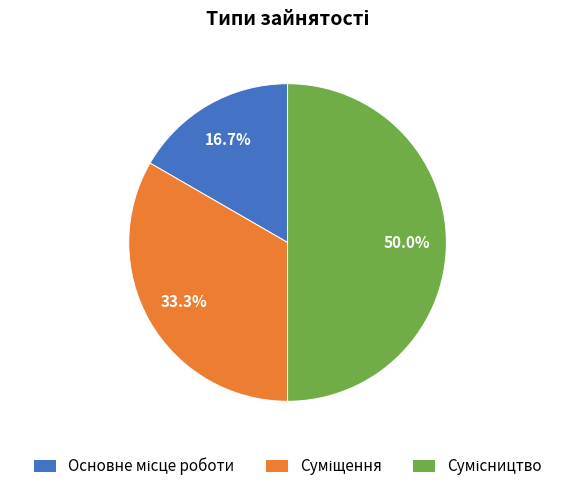

How many slices are in this pie chart?

3